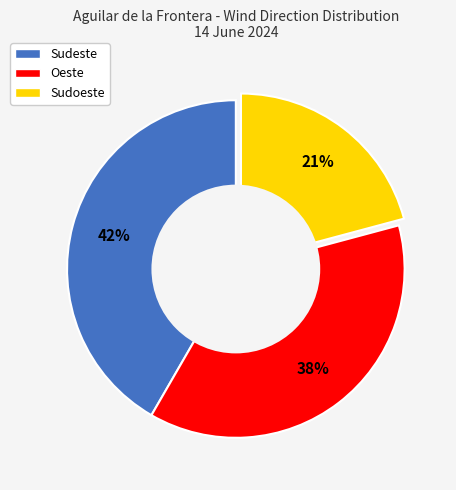

The Sudoeste slice represents 16% of the pie. True or false?

False